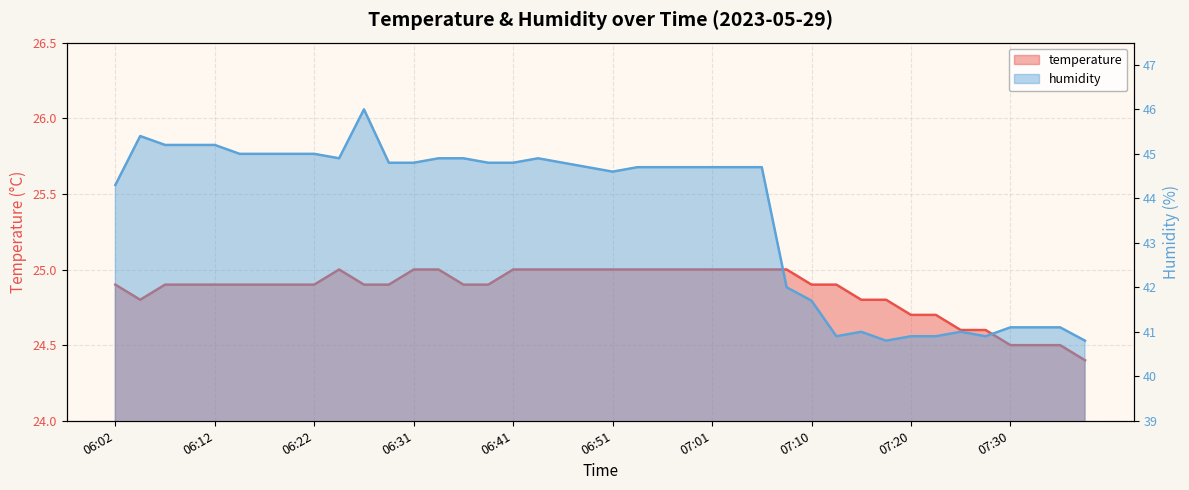

What position from the left is 06:41?

17